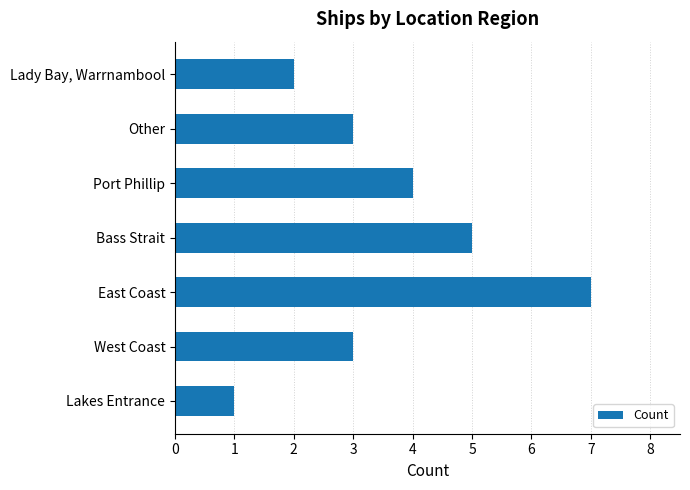

What is the difference between the maximum and second lowest values?

5